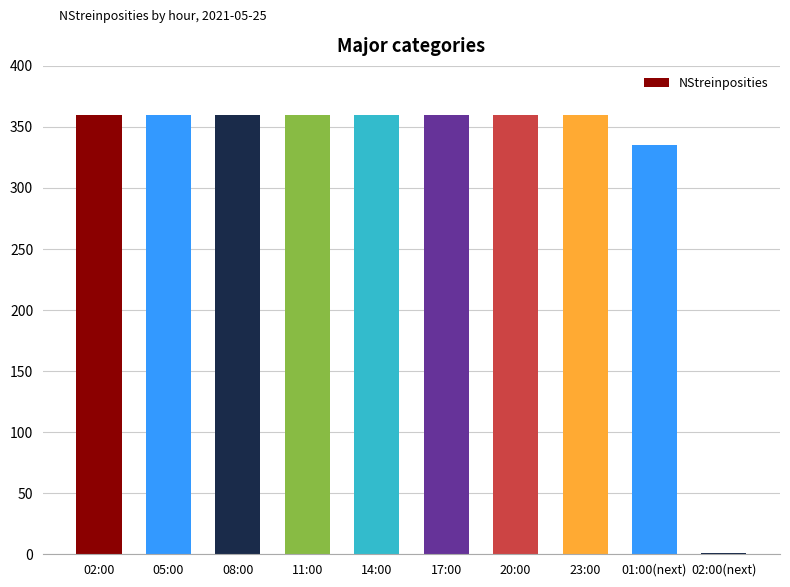

At which label is the value closest to 180?

01:00(next)